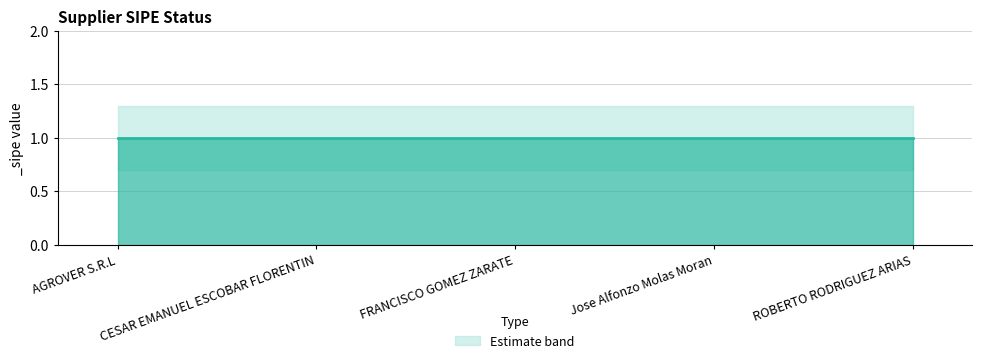

Between Jose Alfonzo Molas Moran and CESAR EMANUEL ESCOBAR FLORENTIN, which is larger?

Jose Alfonzo Molas Moran